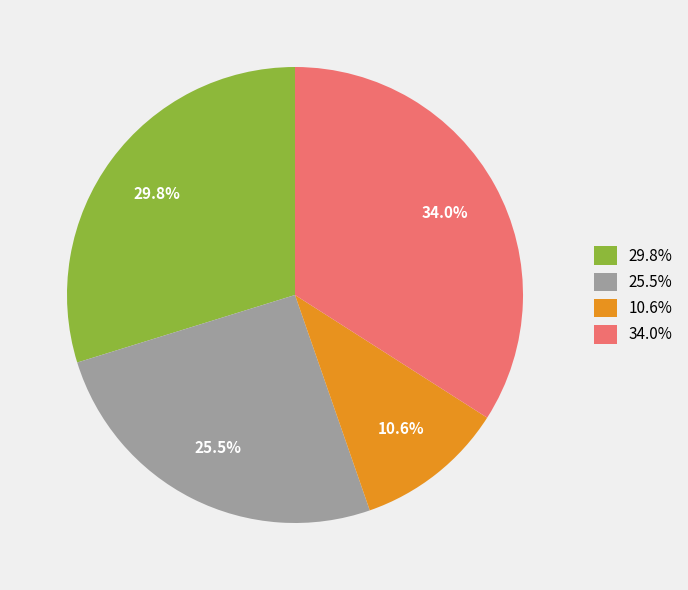

Is there a majority slice in this chart?

No